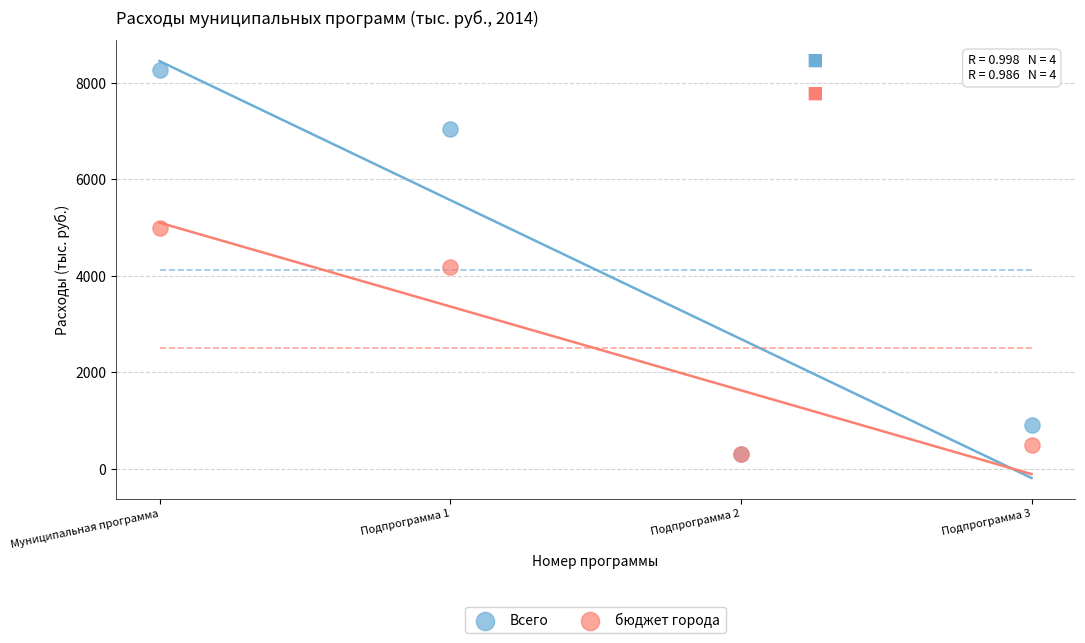

Across all series, what Y value is closest to 4285?

4189.8